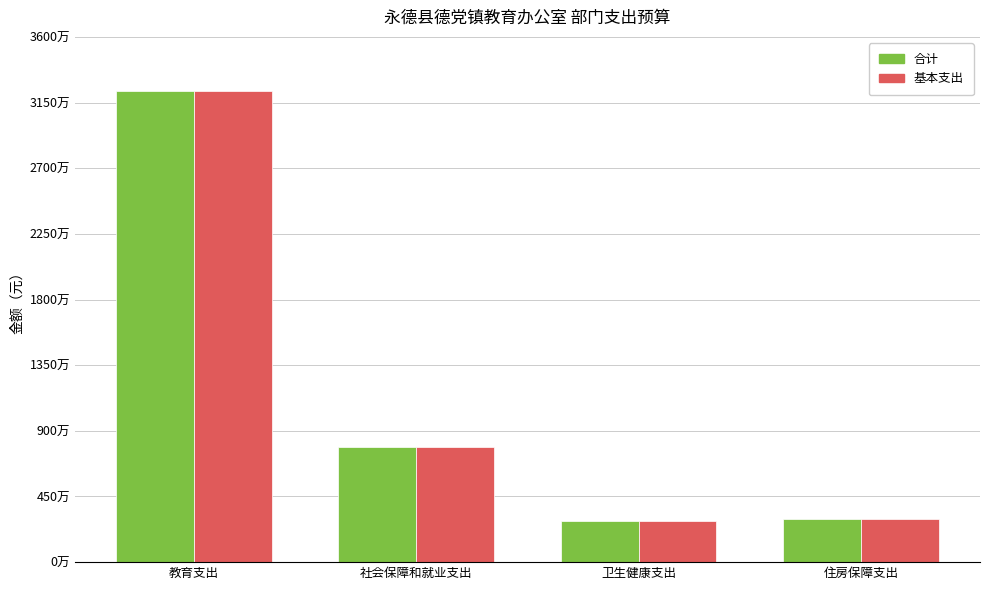

What are all the series names shown in the legend?

合计, 基本支出